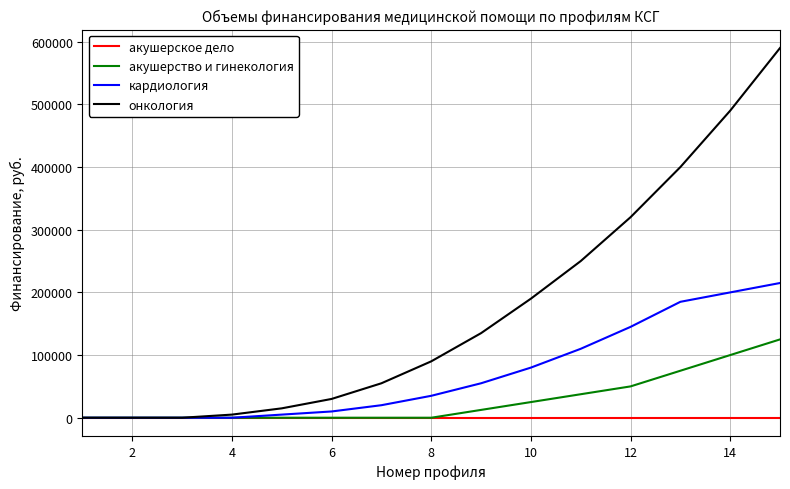

Rank the series by their average value, from highest to lowest.

онкология, кардиология, акушерство и гинекология, акушерское дело